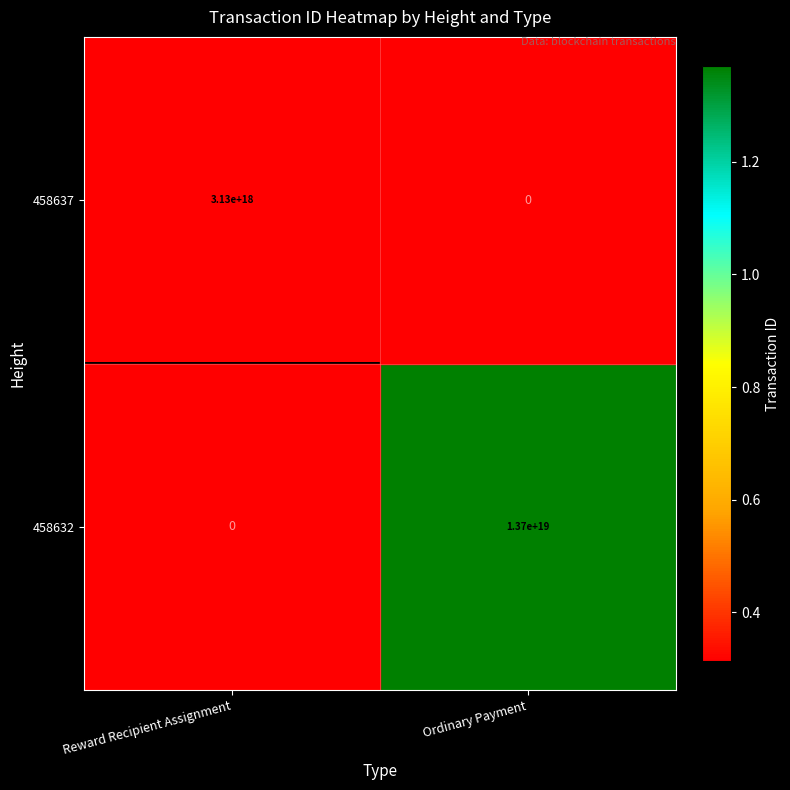

Which category has the lowest value in the 458637 series?

Ordinary Payment